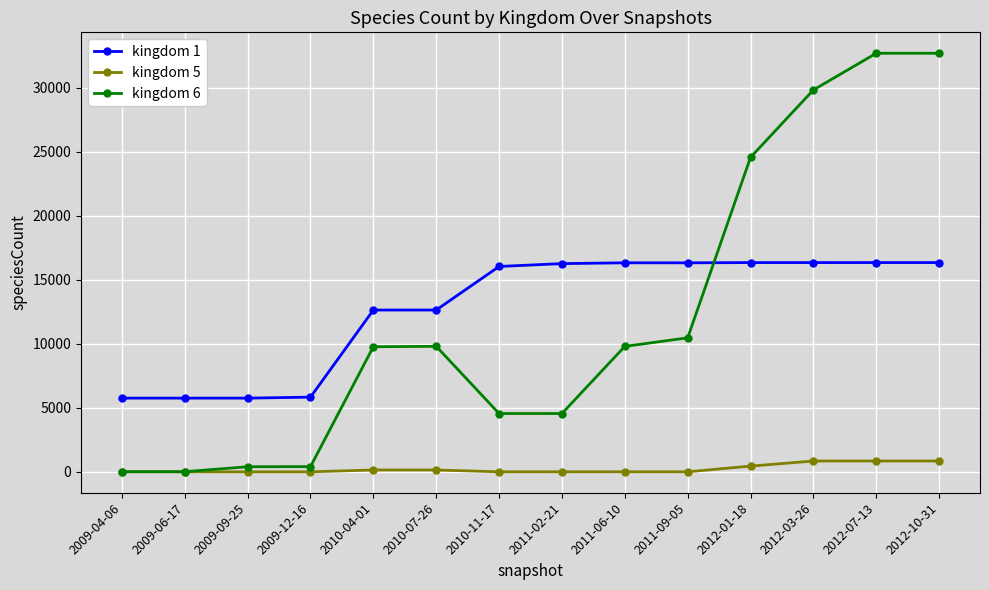

What are all the series names shown in the legend?

kingdom 1, kingdom 5, kingdom 6